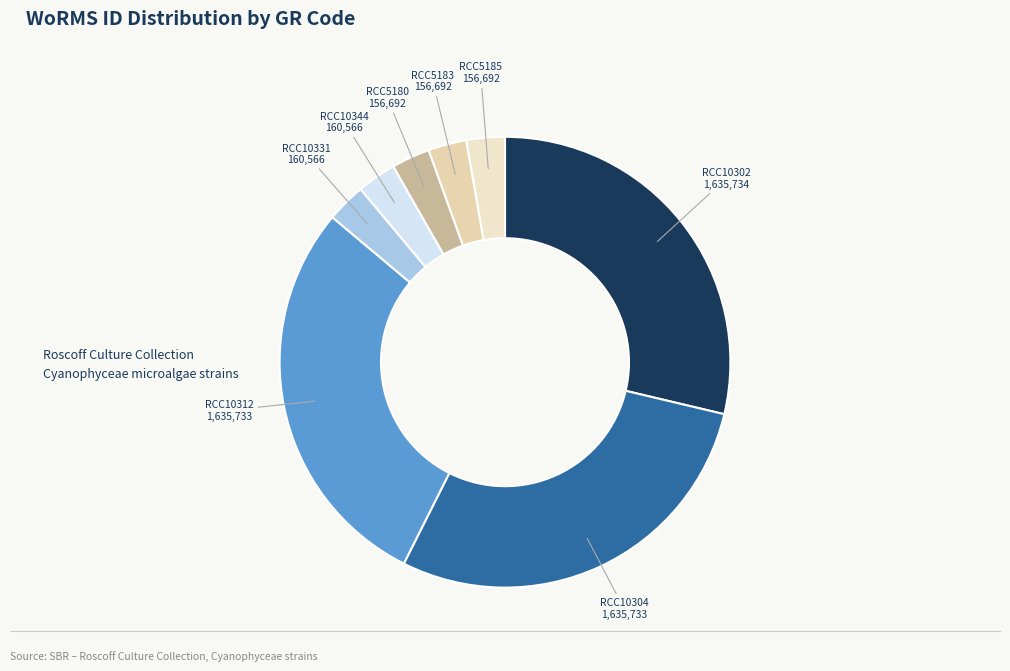

Count the number of slices in the pie.

8